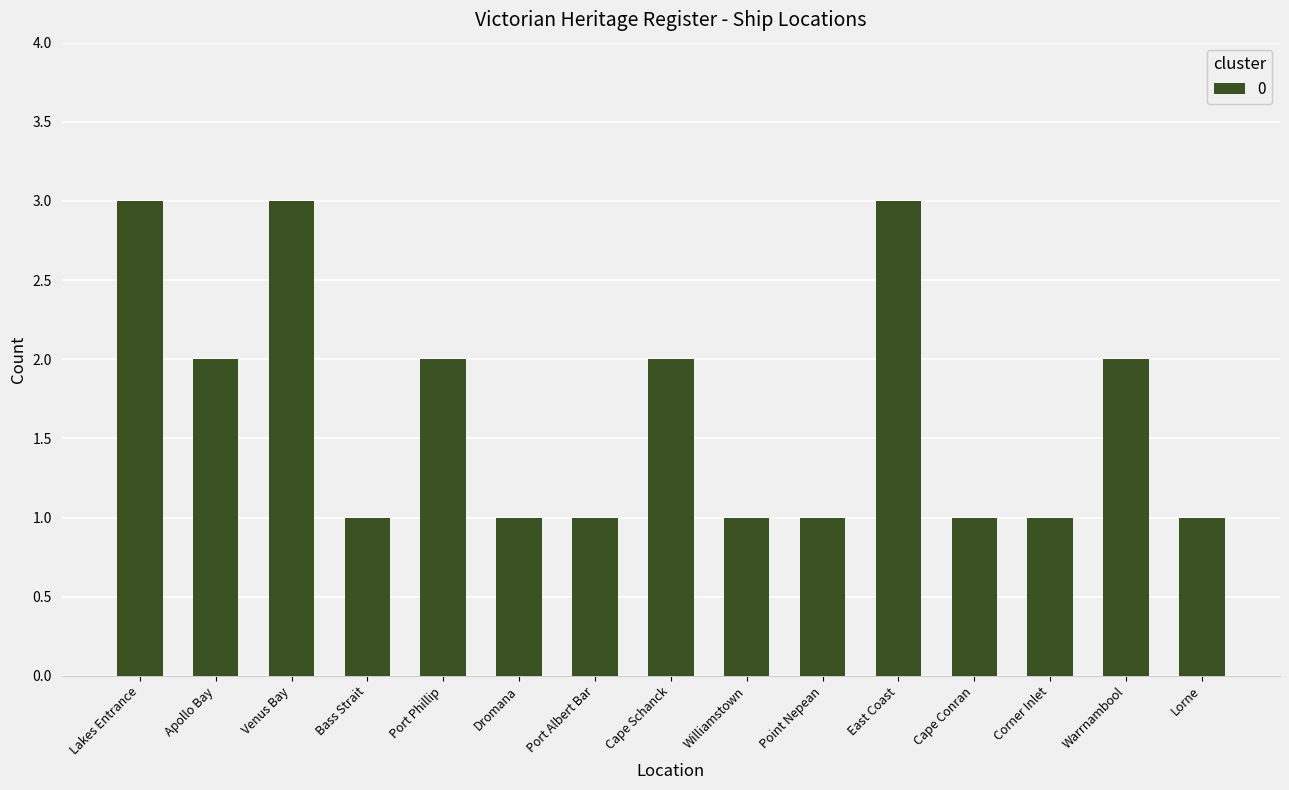

Is it true that the value at Corner Inlet is 0?

False